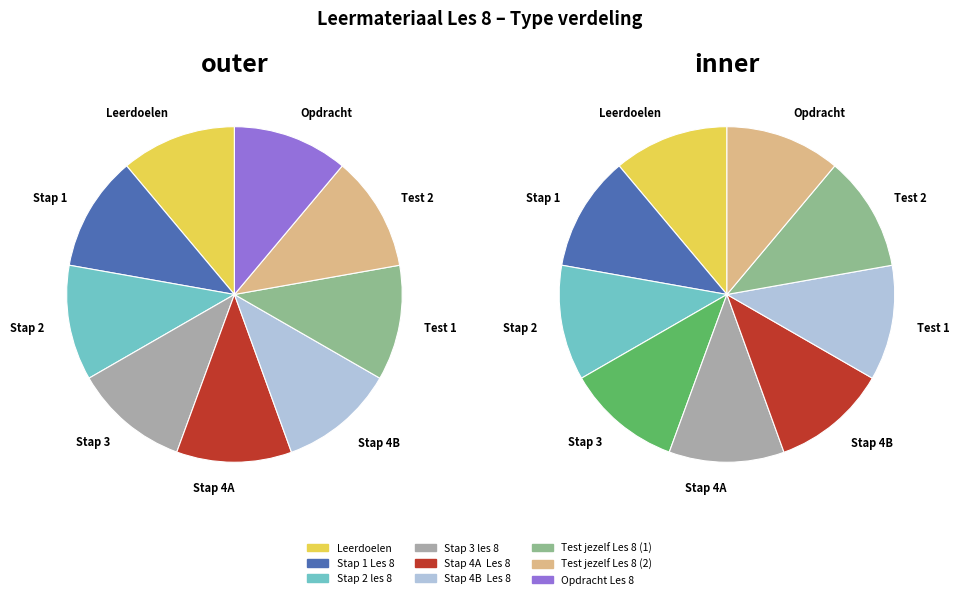

What percentage do Test jezelf Les 8 (1) and Leerdoelen together represent?

22.2%